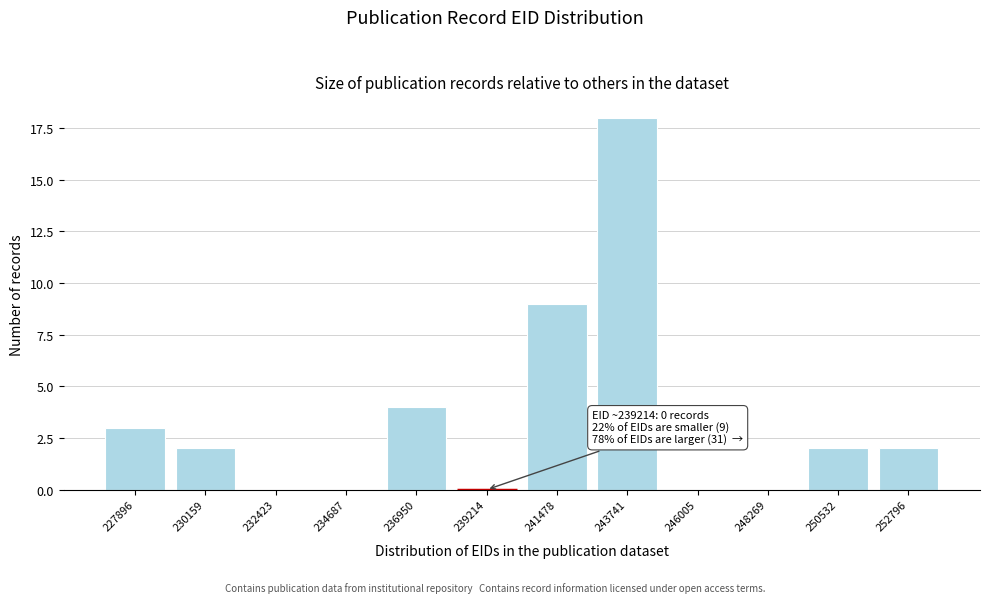

Reading left to right, extract all data points from this chart.

227896=3	230159=2	232423=0	234687=0	236950=4	239214=0	241478=9	243741=18	246005=0	248269=0	250532=2	252796=2